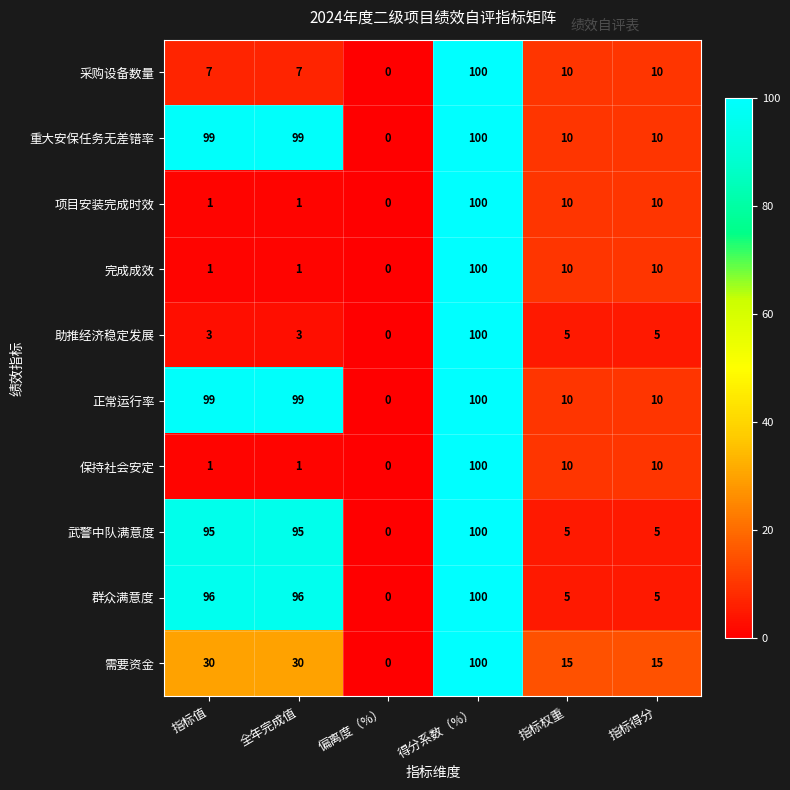

Is it true that 项目安装完成时效 equals 100 at 得分系数（%）?

True